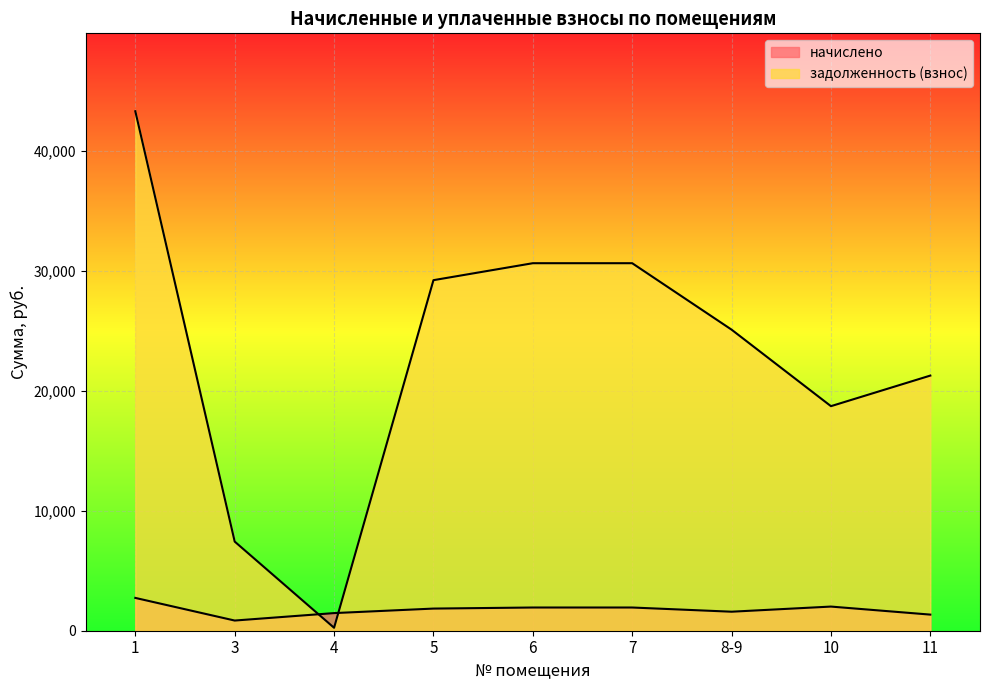

True or false: задолженность (взнос) has more than 2 points higher than both neighbors.

False